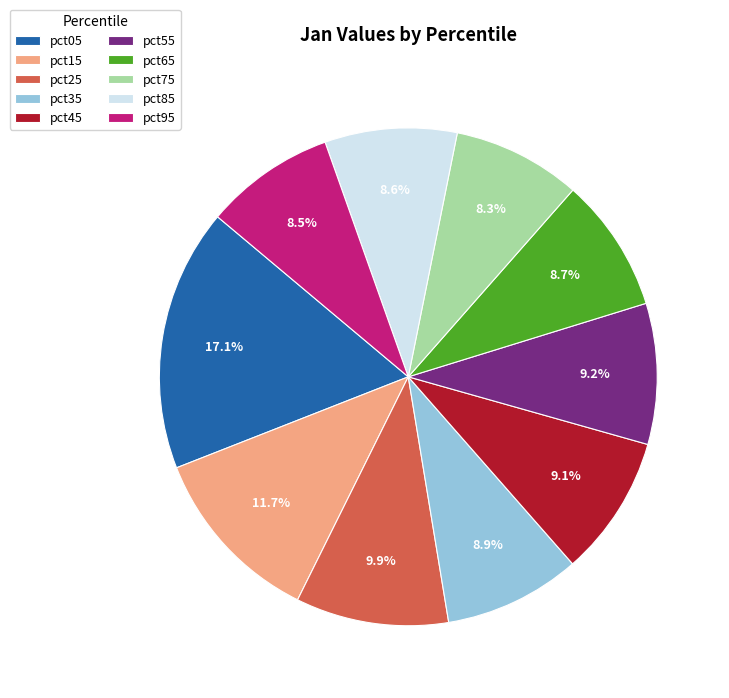

Is there a majority slice in this chart?

No